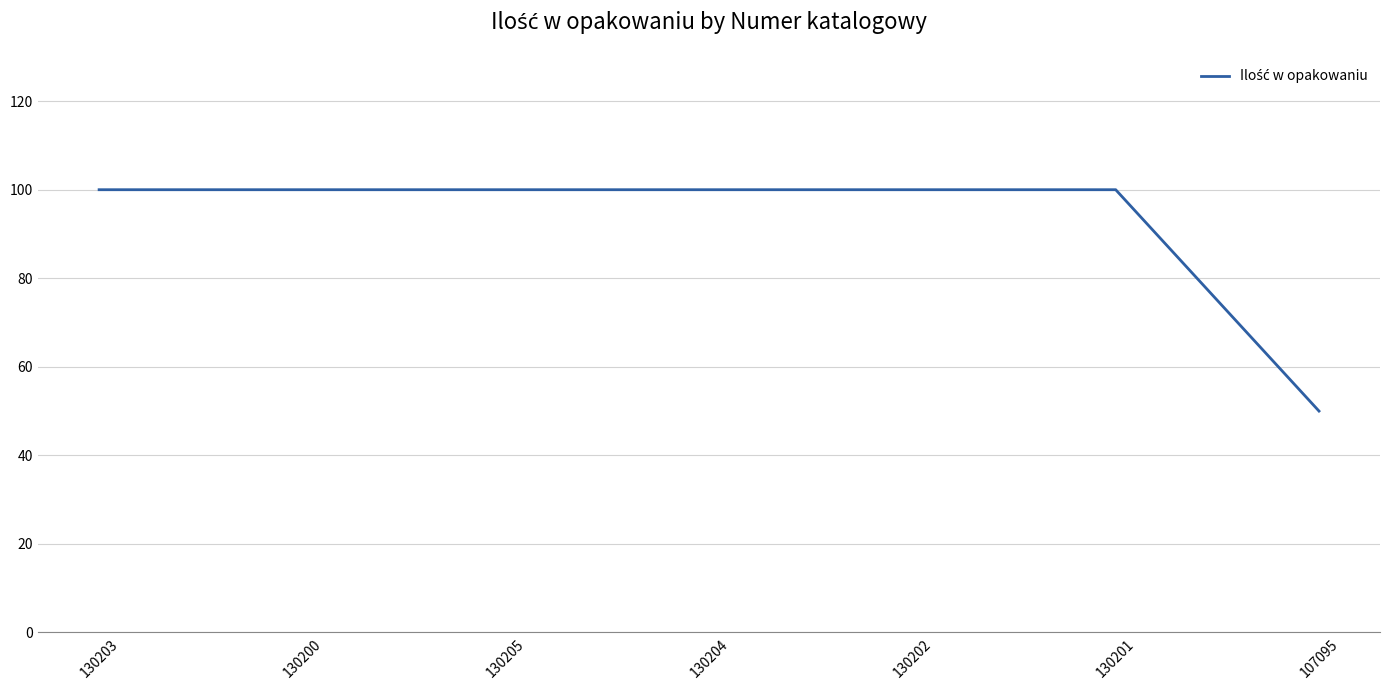

What is the average value?

93